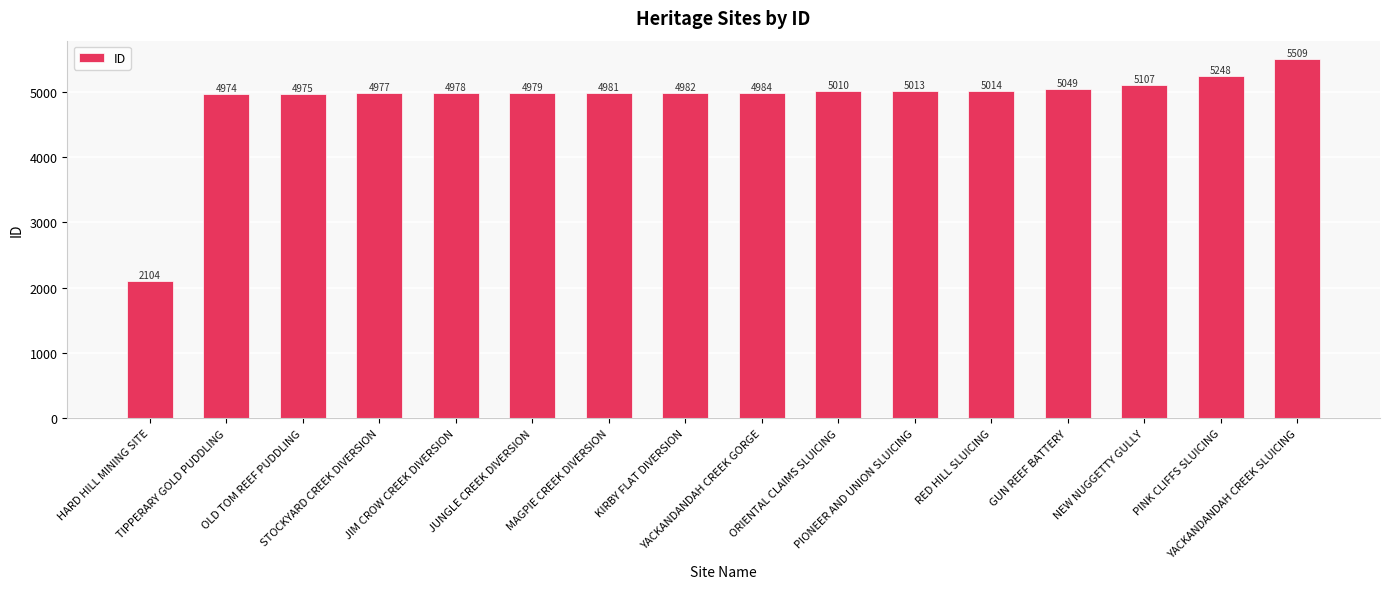

What is the smallest value displayed?

2104